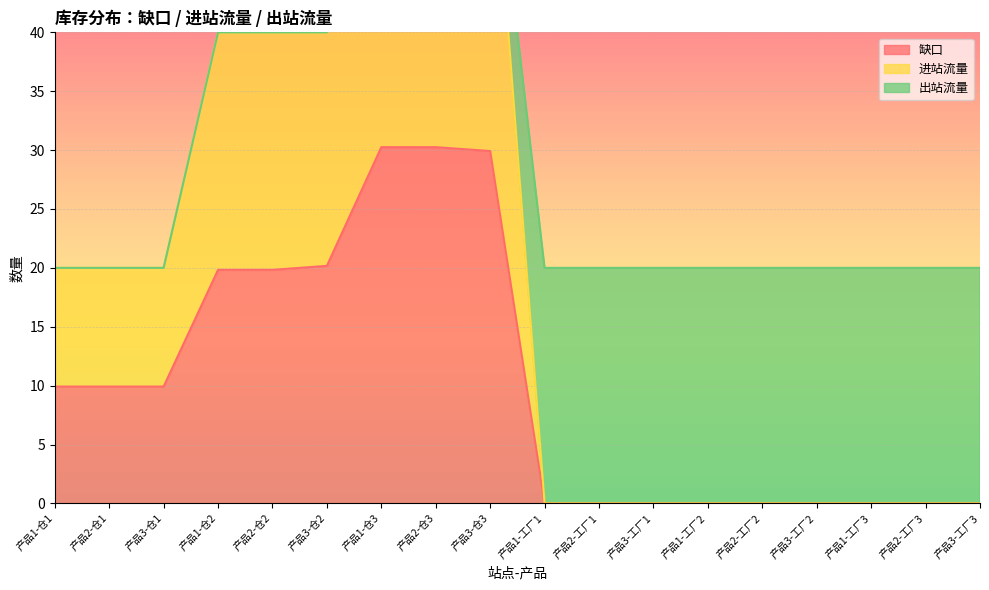

Does the chart have visible grid lines?

Yes